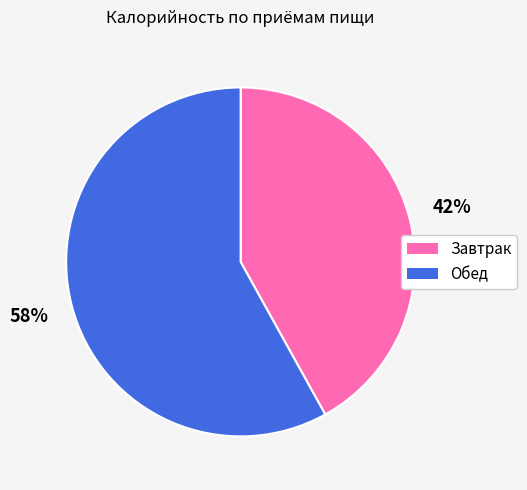

Is there any slice that represents more than half of the pie?

Yes